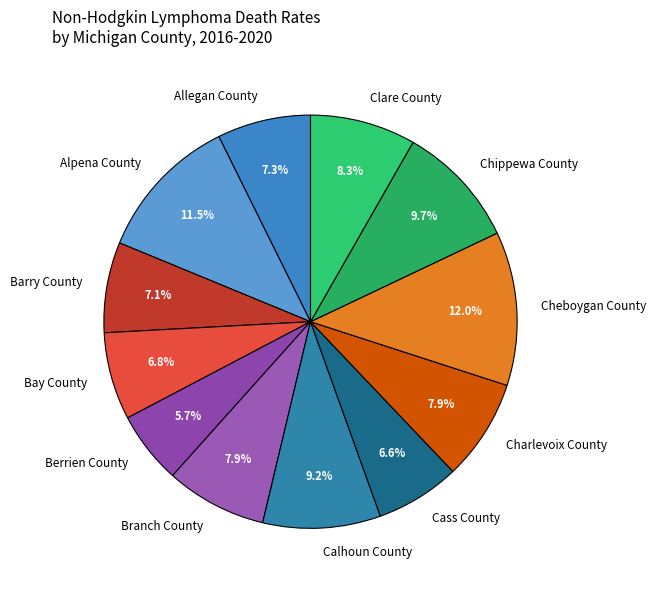

Do Calhoun County and Clare County together represent more than half of the pie?

No